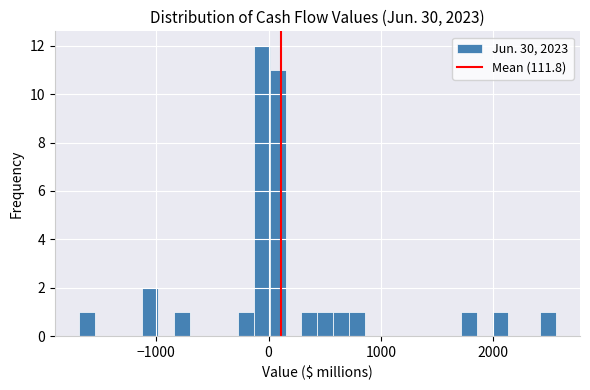

Around what value on the x-axis is the tallest bar? Give the approximate position of its centre, as read against the axis.

-100